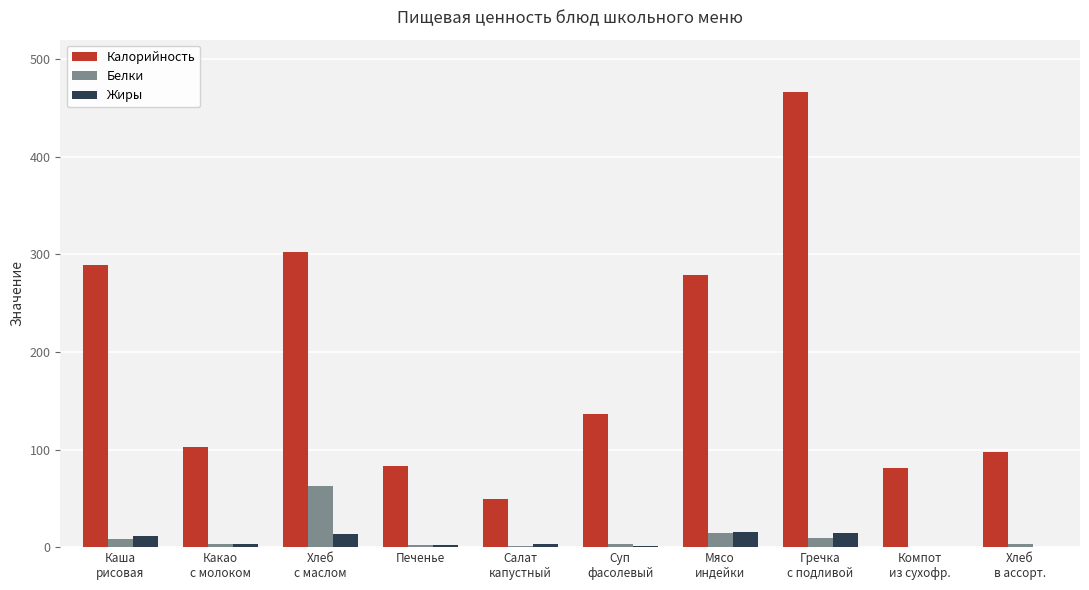

What is the sum of all Жиры values?

64.6